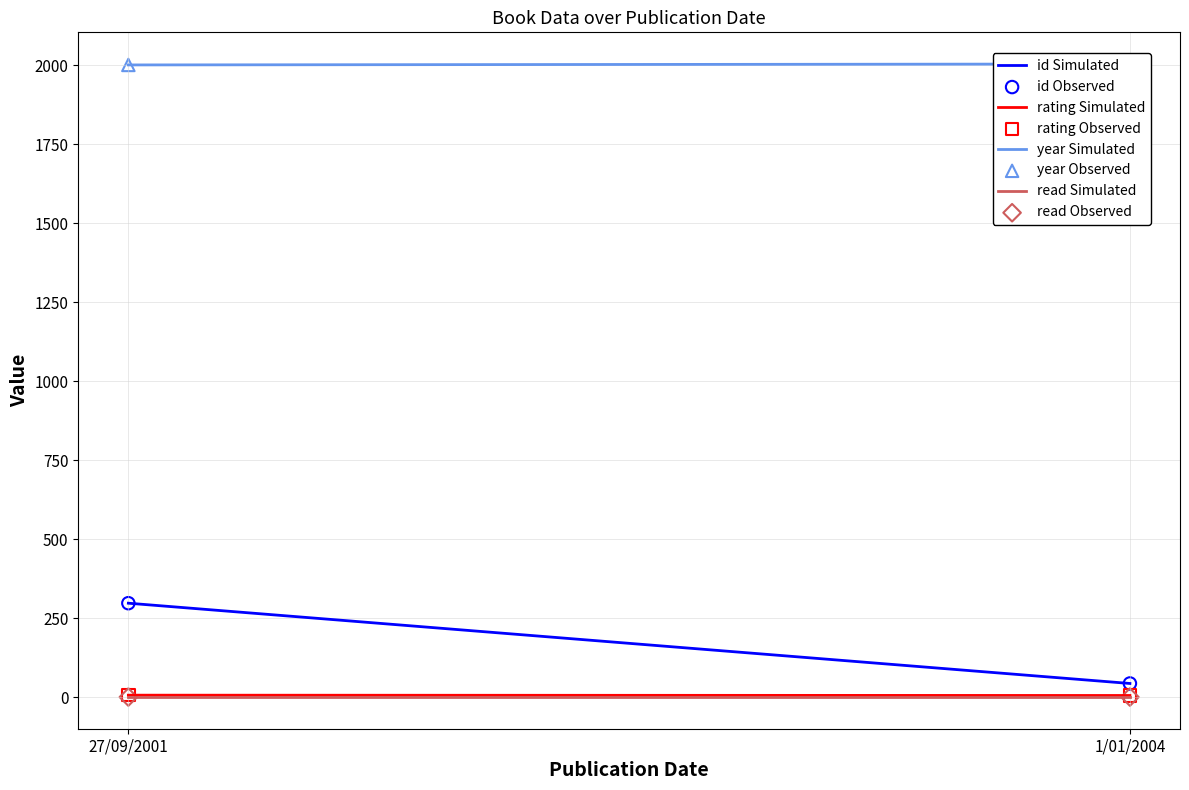

Which series reaches the maximum Y coordinate?

year